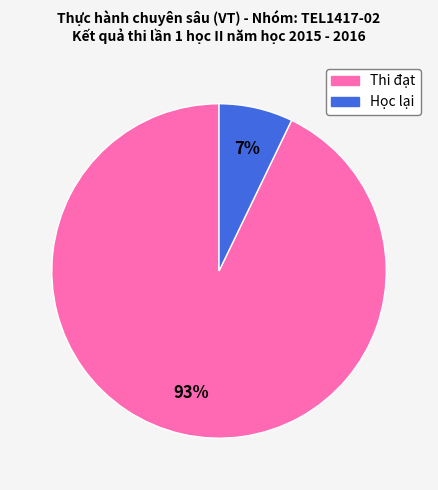

To the nearest percent, what is the difference between the largest and smallest slice percentages?

86%